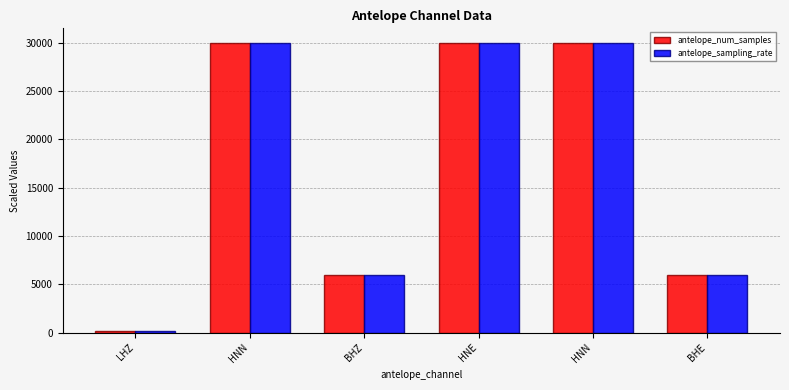

What is the sum of all antelope_sampling_rate values?

102150.0